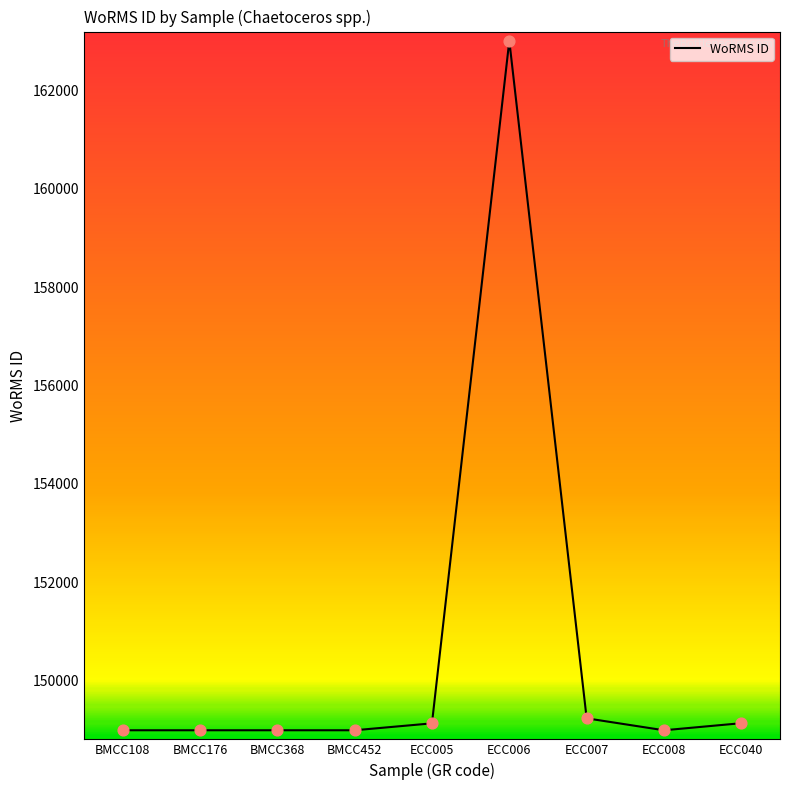

Approximately how many times larger is the value at BMCC368 compared to BMCC108?

1.0